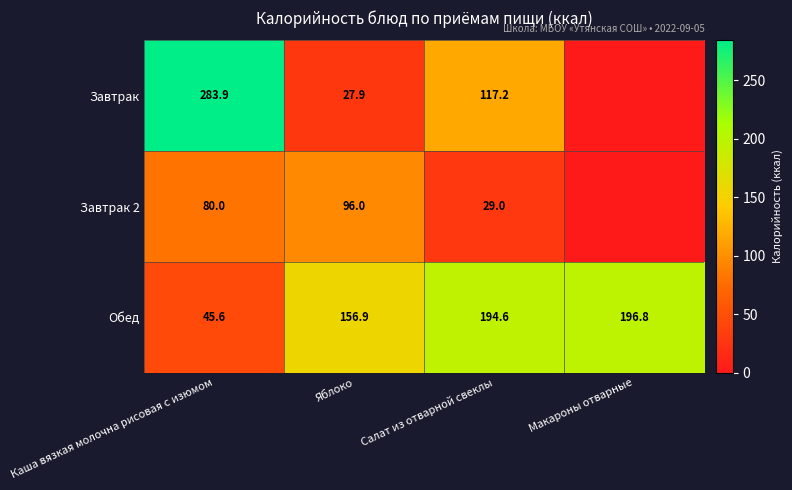

Rank the series at Салат из отварной свеклы from highest to lowest value.

Обед, Завтрак, Завтрак 2